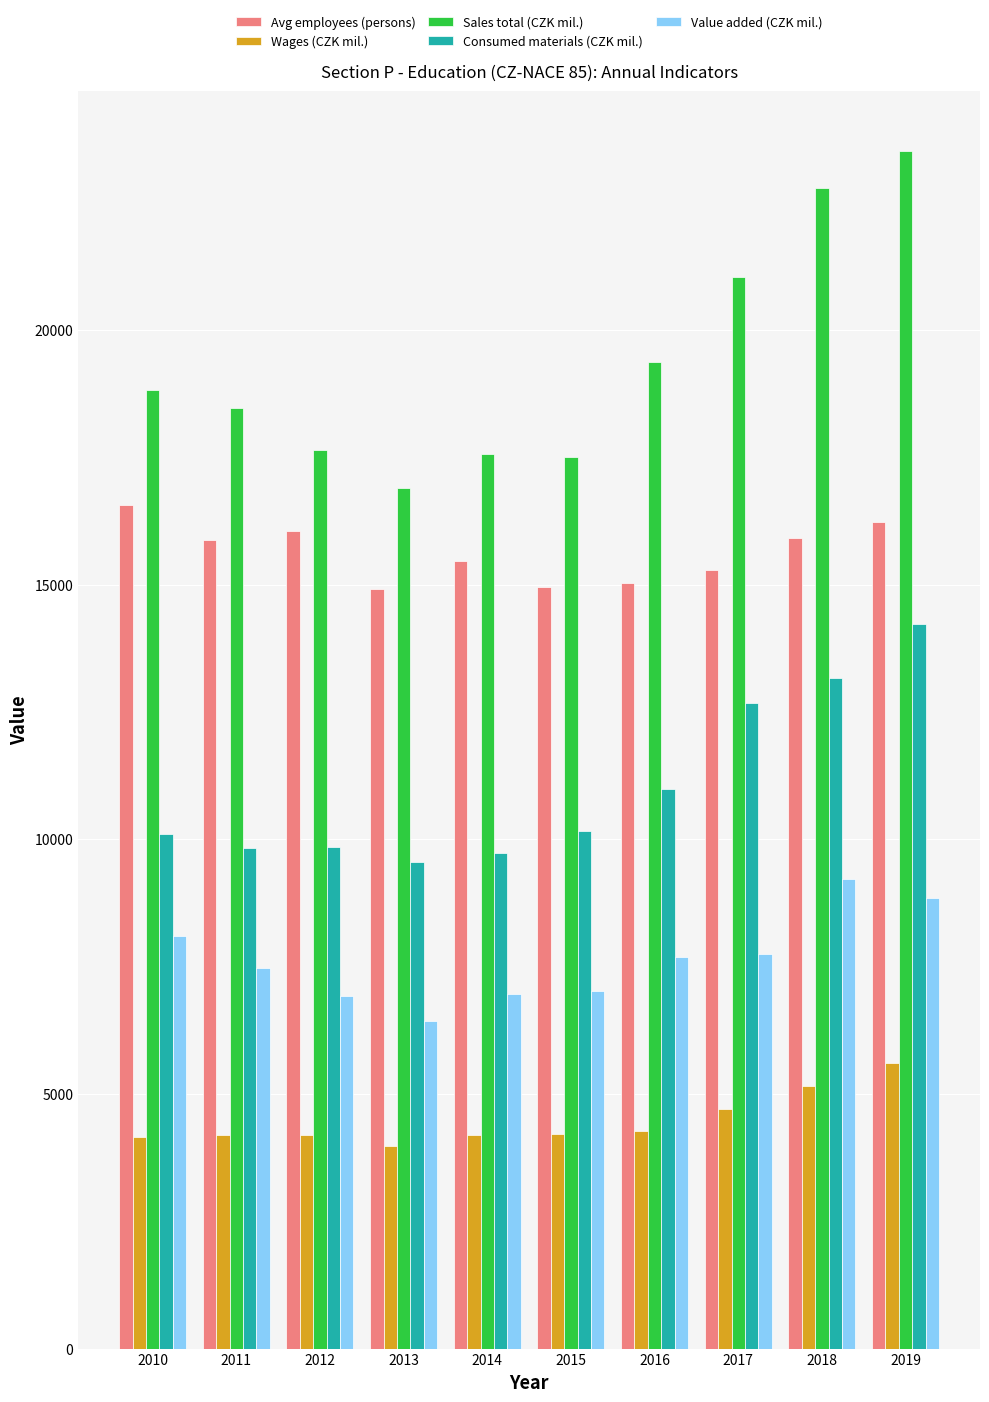

What is the total value across all series at 2015?

53865.7